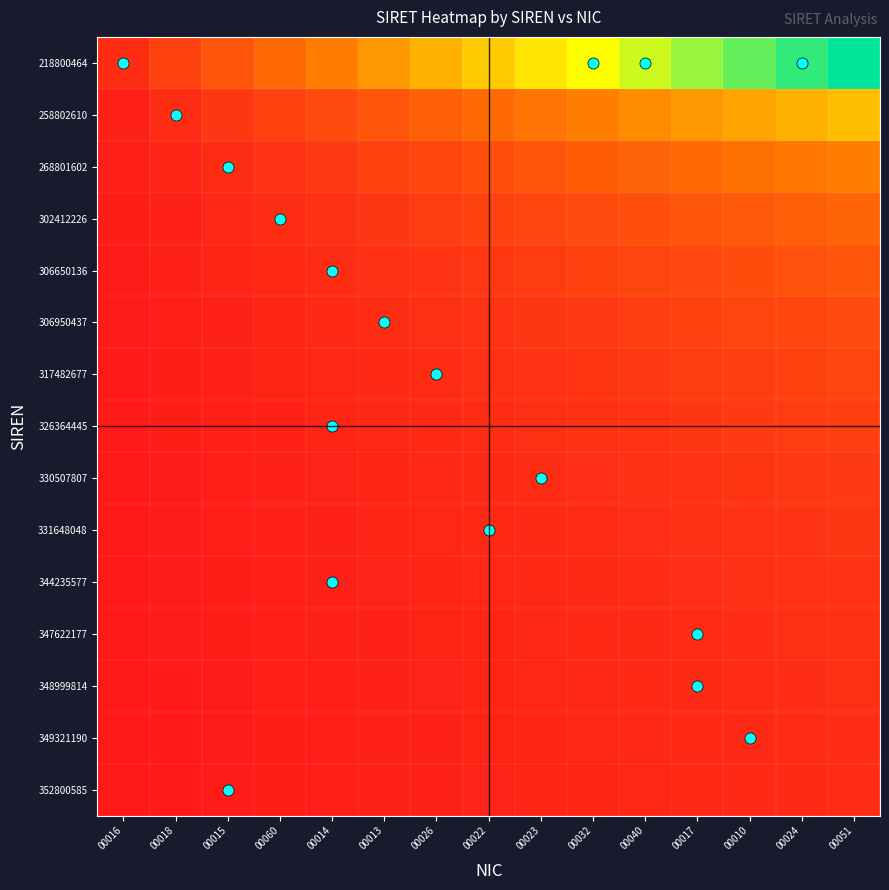

Reading left to right, what are all the values shown in this chart?

218800464: 00016=0.1	00018=0.1	00015=0.2	00060=0.3	00014=0.3	00013=0.4	00026=0.5	00022=0.5	00023=0.6	00032=0.7	00040=0.7	00017=0.8	00010=0.9	00024=0.9	00051=1.0
258802610: 00016=0.0	00018=0.1	00015=0.1	00060=0.1	00014=0.2	00013=0.2	00026=0.2	00022=0.3	00023=0.3	00032=0.3	00040=0.4	00017=0.4	00010=0.4	00024=0.5	00051=0.5
268801602: 00016=0.0	00018=0.0	00015=0.1	00060=0.1	00014=0.1	00013=0.1	00026=0.2	00022=0.2	00023=0.2	00032=0.2	00040=0.2	00017=0.3	00010=0.3	00024=0.3	00051=0.3
302412226: 00016=0.0	00018=0.0	00015=0.0	00060=0.1	00014=0.1	00013=0.1	00026=0.1	00022=0.1	00023=0.1	00032=0.2	00040=0.2	00017=0.2	00010=0.2	00024=0.2	00051=0.2
306650136: 00016=0.0	00018=0.0	00015=0.0	00060=0.0	00014=0.1	00013=0.1	00026=0.1	00022=0.1	00023=0.1	00032=0.1	00040=0.1	00017=0.2	00010=0.2	00024=0.2	00051=0.2
306950437: 00016=0.0	00018=0.0	00015=0.0	00060=0.0	00014=0.1	00013=0.1	00026=0.1	00022=0.1	00023=0.1	00032=0.1	00040=0.1	00017=0.1	00010=0.1	00024=0.2	00051=0.2
317482677: 00016=0.0	00018=0.0	00015=0.0	00060=0.0	00014=0.0	00013=0.1	00026=0.1	00022=0.1	00023=0.1	00032=0.1	00040=0.1	00017=0.1	00010=0.1	00024=0.1	00051=0.1
326364445: 00016=0.0	00018=0.0	00015=0.0	00060=0.0	00014=0.0	00013=0.0	00026=0.1	00022=0.1	00023=0.1	00032=0.1	00040=0.1	00017=0.1	00010=0.1	00024=0.1	00051=0.1
330507807: 00016=0.0	00018=0.0	00015=0.0	00060=0.0	00014=0.0	00013=0.0	00026=0.0	00022=0.1	00023=0.1	00032=0.1	00040=0.1	00017=0.1	00010=0.1	00024=0.1	00051=0.1
331648048: 00016=0.0	00018=0.0	00015=0.0	00060=0.0	00014=0.0	00013=0.0	00026=0.0	00022=0.0	00023=0.1	00032=0.1	00040=0.1	00017=0.1	00010=0.1	00024=0.1	00051=0.1
344235577: 00016=0.0	00018=0.0	00015=0.0	00060=0.0	00014=0.0	00013=0.0	00026=0.0	00022=0.0	00023=0.1	00032=0.1	00040=0.1	00017=0.1	00010=0.1	00024=0.1	00051=0.1
347622177: 00016=0.0	00018=0.0	00015=0.0	00060=0.0	00014=0.0	00013=0.0	00026=0.0	00022=0.0	00023=0.0	00032=0.1	00040=0.1	00017=0.1	00010=0.1	00024=0.1	00051=0.1
348999814: 00016=0.0	00018=0.0	00015=0.0	00060=0.0	00014=0.0	00013=0.0	00026=0.0	00022=0.0	00023=0.0	00032=0.0	00040=0.1	00017=0.1	00010=0.1	00024=0.1	00051=0.1
349321190: 00016=0.0	00018=0.0	00015=0.0	00060=0.0	00014=0.0	00013=0.0	00026=0.0	00022=0.0	00023=0.0	00032=0.0	00040=0.0	00017=0.1	00010=0.1	00024=0.1	00051=0.1
352800585: 00016=0.0	00018=0.0	00015=0.0	00060=0.0	00014=0.0	00013=0.0	00026=0.0	00022=0.0	00023=0.0	00032=0.0	00040=0.0	00017=0.0	00010=0.1	00024=0.1	00051=0.1